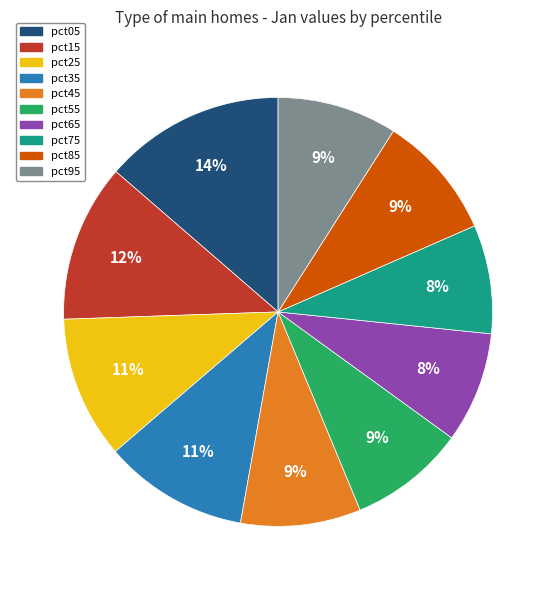

How many slices are in this pie chart?

10